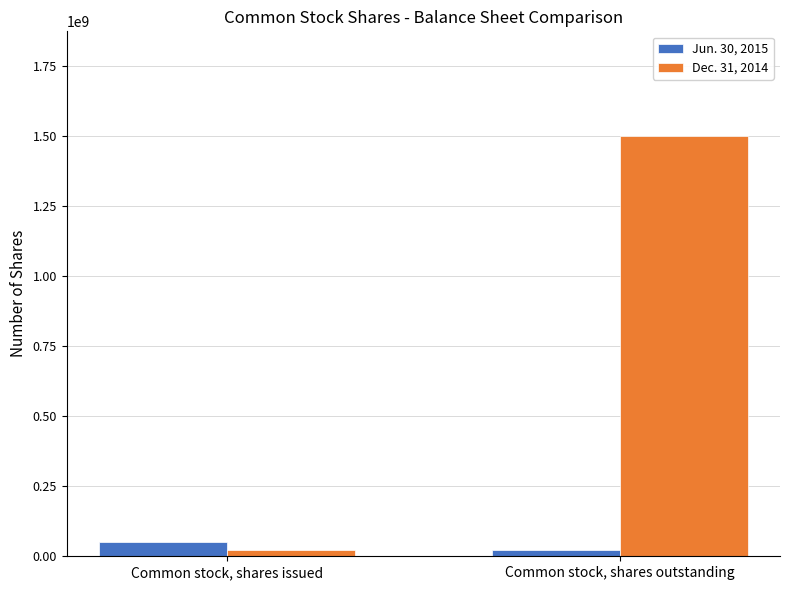

Which series has the largest total across all categories?

Dec. 31, 2014